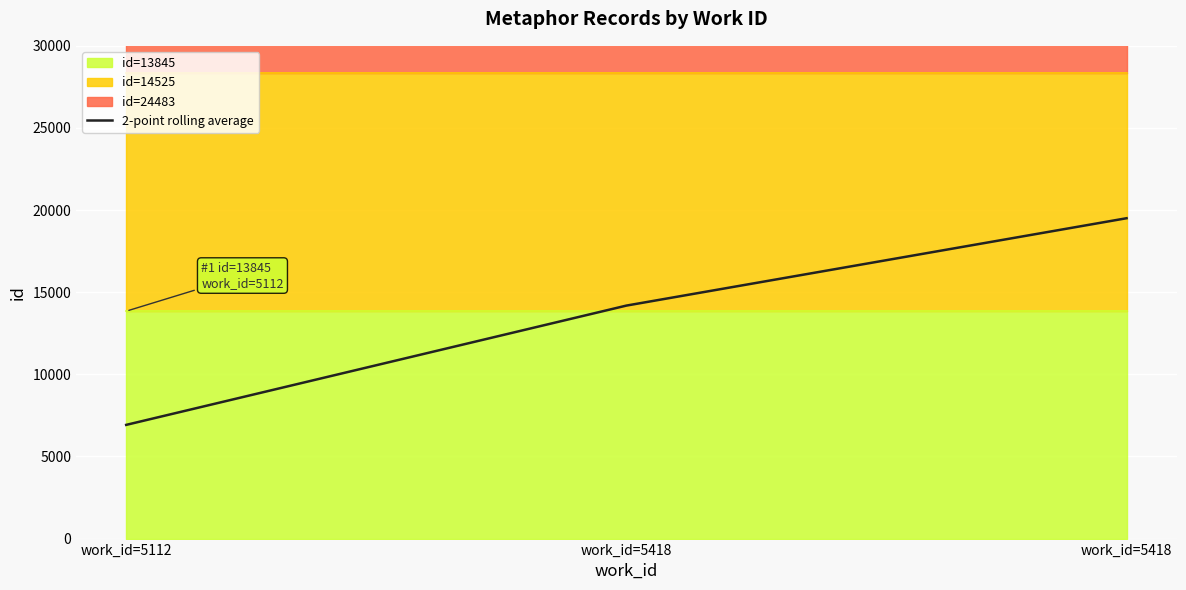

Where is the data nearest to the value 13213?

work_id=5418